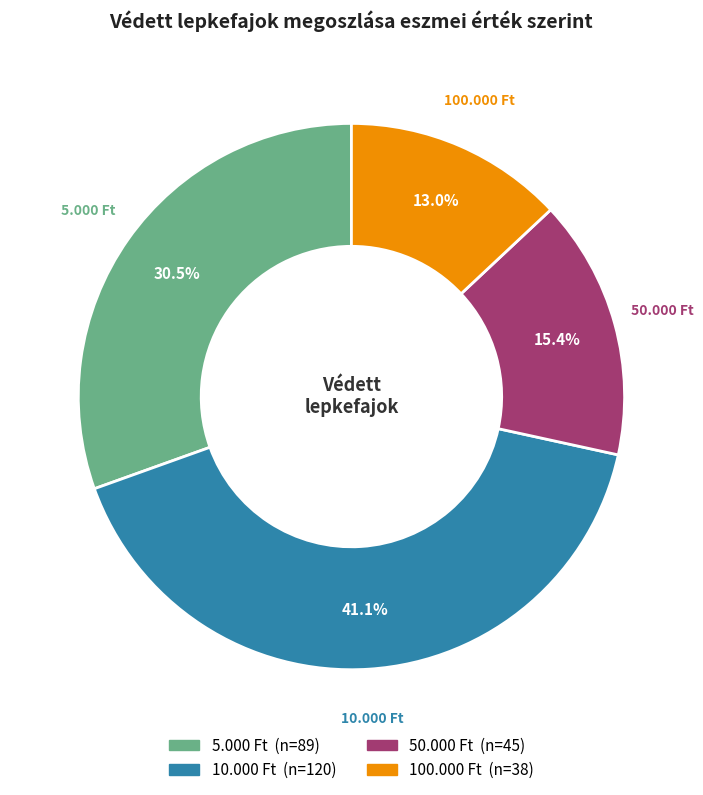

To the nearest percent, what portion does 50.000 Ft represent?

15%